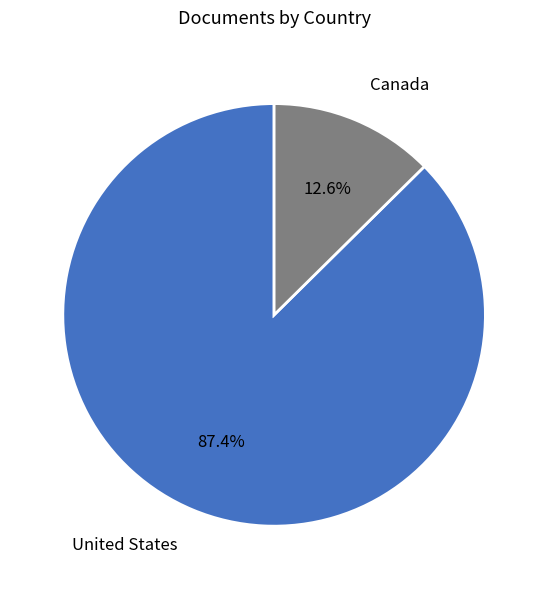

Which has a higher value, Canada or United States?

United States